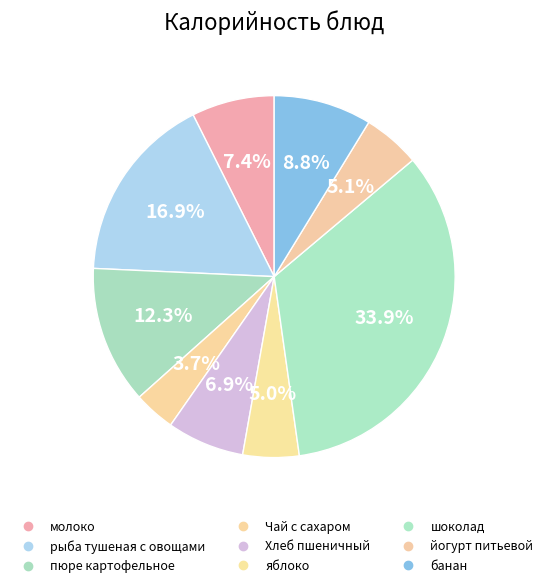

Is it true that рыба тушеная с овощами is 17% of the pie?

True